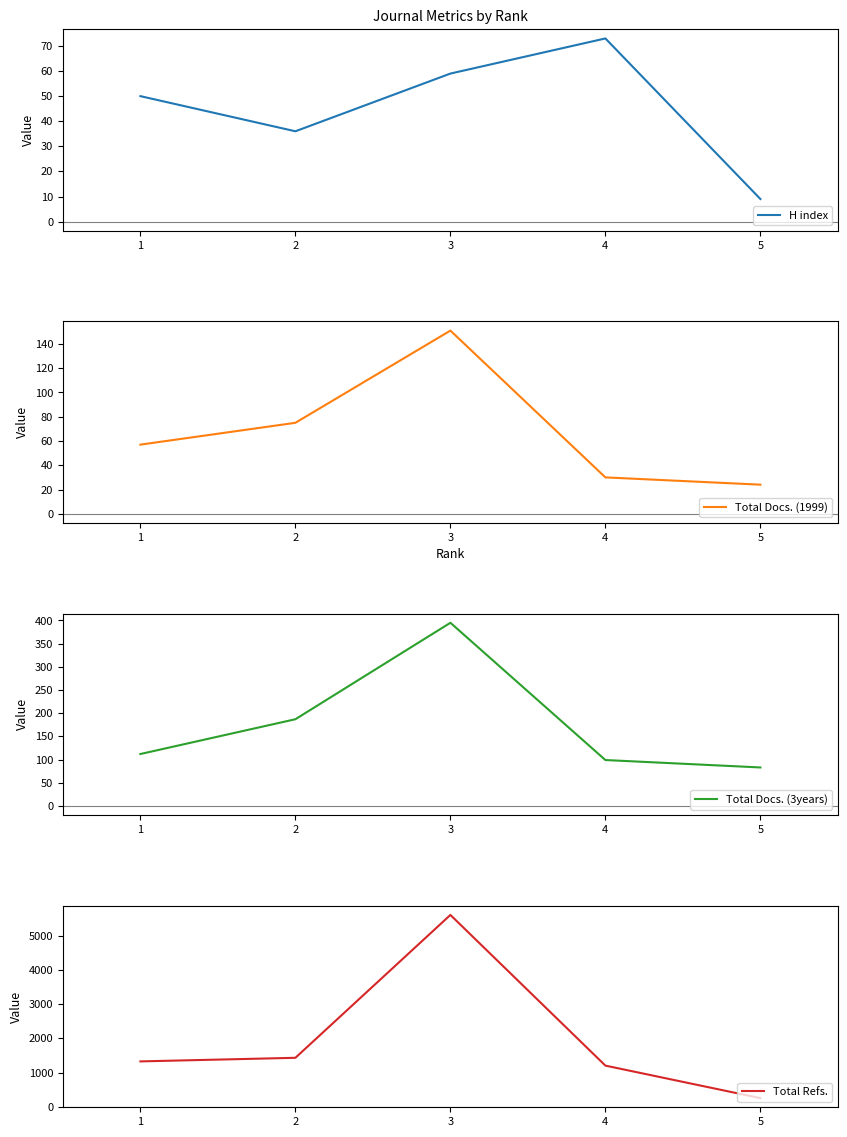

Reading left to right, list all the values displayed in this chart.

H index: 50	36	59	73	9
Total Docs. (1999): 57	75	151	30	24
Total Docs. (3years): 112	187	395	99	83
Total Refs.: 1330	1435	5602	1207	259